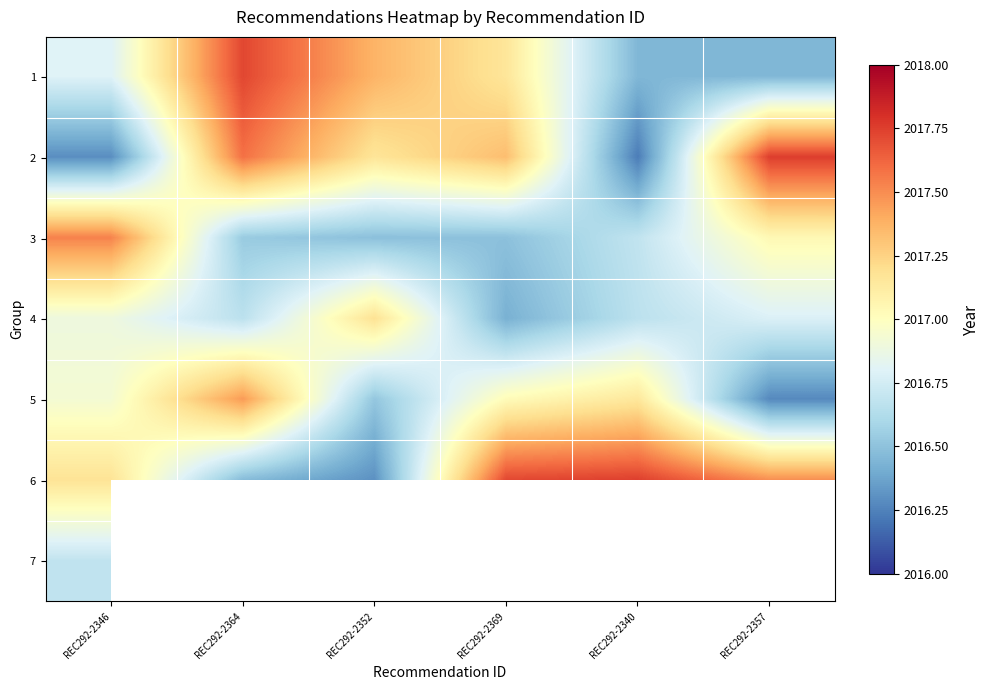

Which category has the lowest value in the 5 series?

REC292-2357